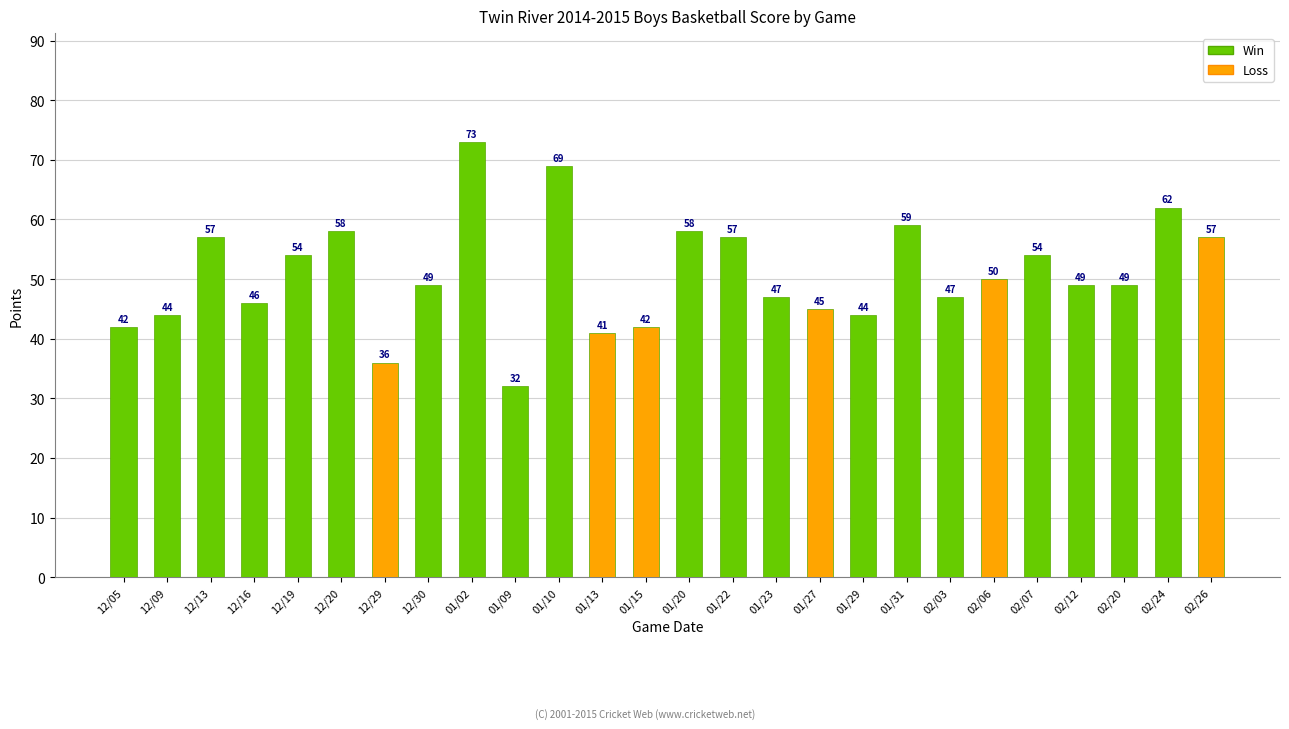

At which label does the data first exceed 49?

12/13